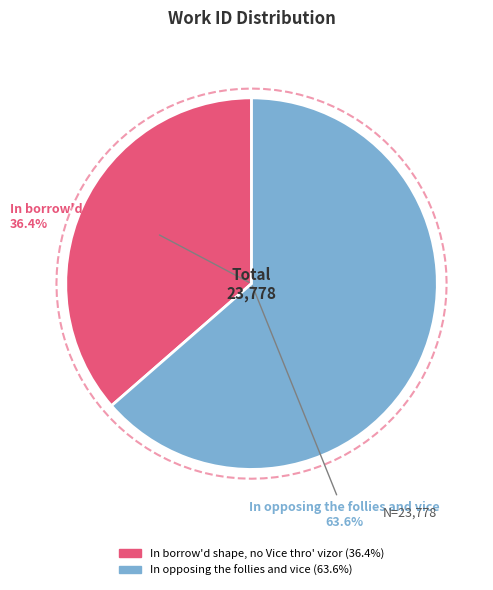

Is In borrow'd shape, no Vice thro' vizor the majority of the pie?

No